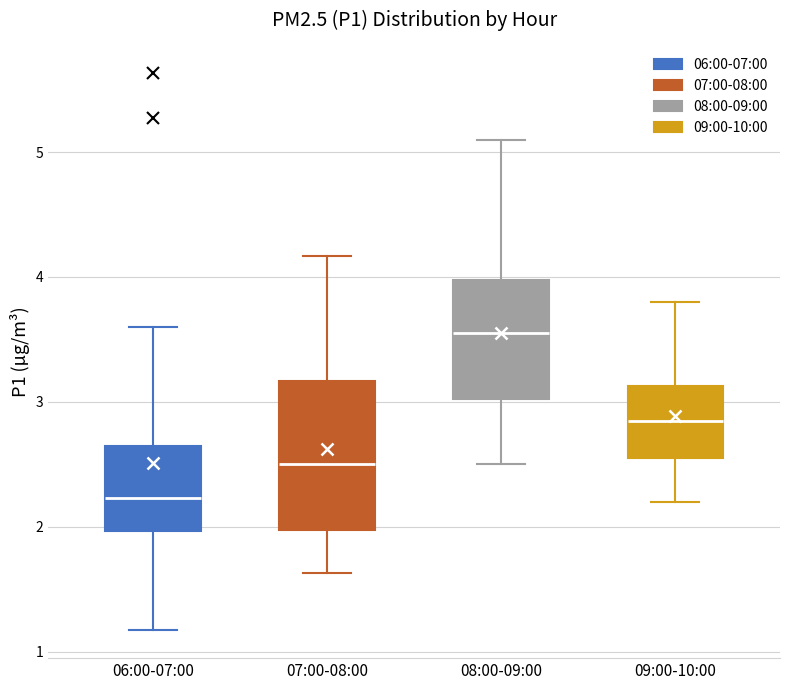

Which box's median line is the highest?

08:00-09:00